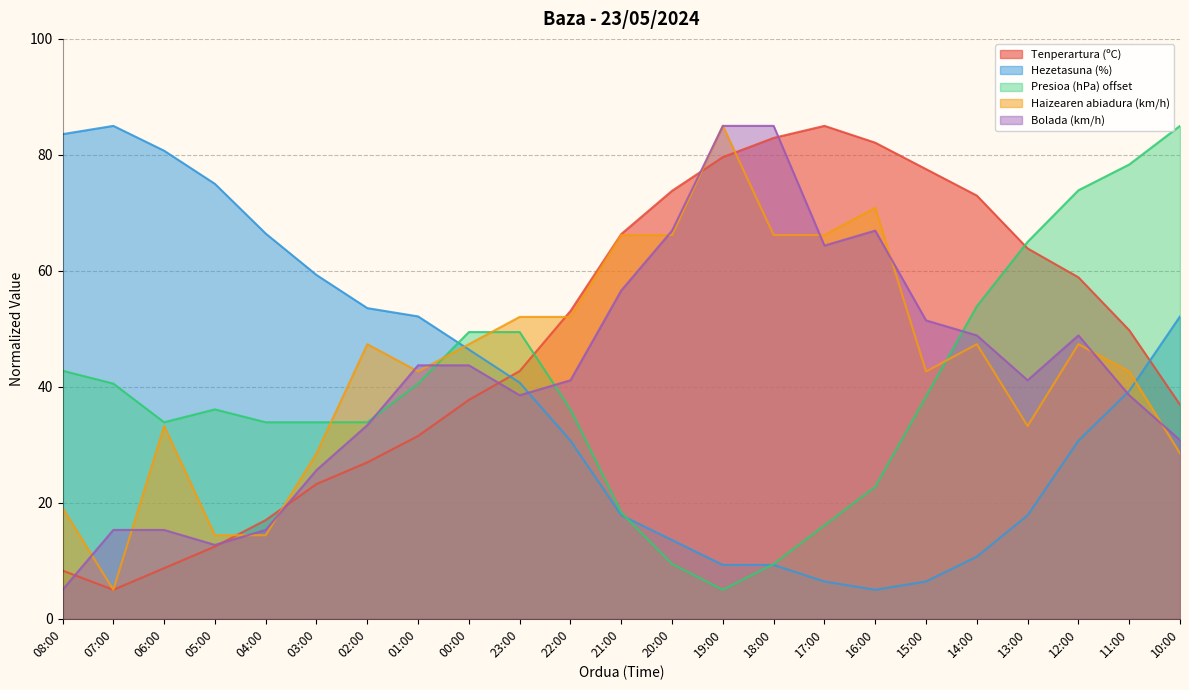

What are all the series names shown in the legend?

Tenperartura (ºC), Hezetasuna (%), Presioa (hPa) offset, Haizearen abiadura (km/h), Bolada (km/h)